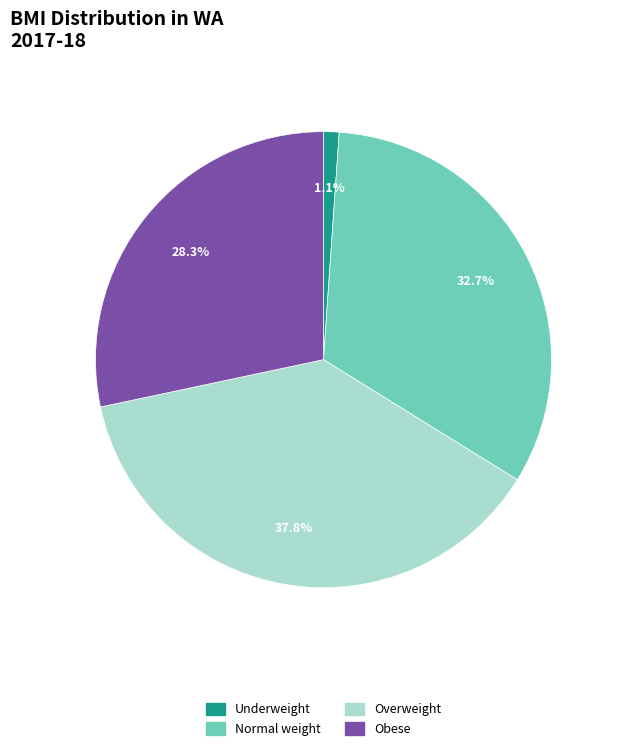

What percentage is NOT represented by Obese?

71.7%